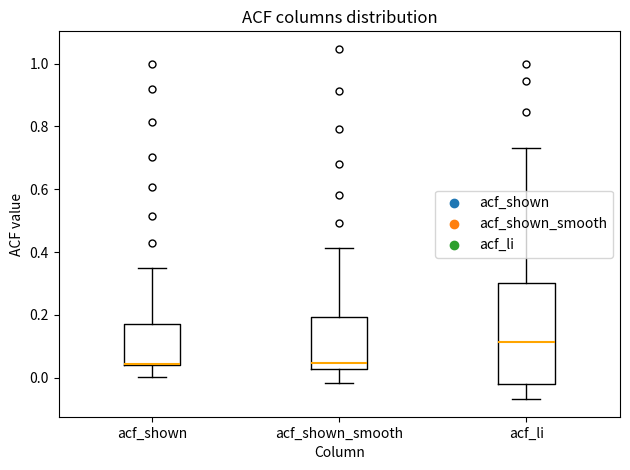

Reading left to right, read every box against the y-axis: the position of its median line, the range the box covers, and the ends of its whiskers. The values are not printed on the chart, so give them approximately, as read against the axis.

acf_shown: median 0.04, box 0.04 to 0.18, whiskers 0.00 to 0.34
acf_shown_smooth: median 0.04, box 0.02 to 0.20, whiskers -0.02 to 0.42
acf_li: median 0.12, box -0.02 to 0.30, whiskers -0.06 to 0.74